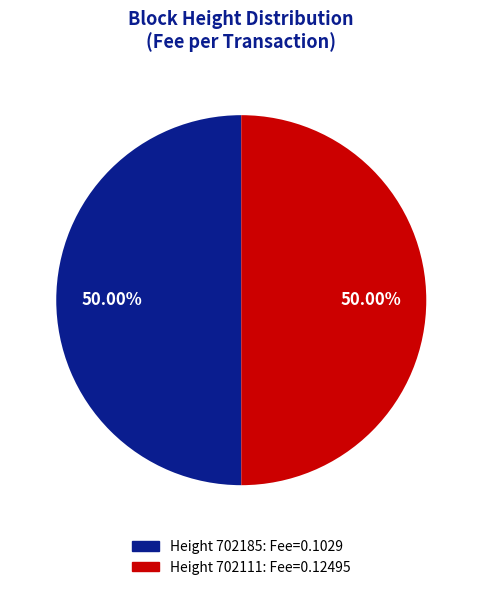

Which category has the biggest portion of the pie?

702185